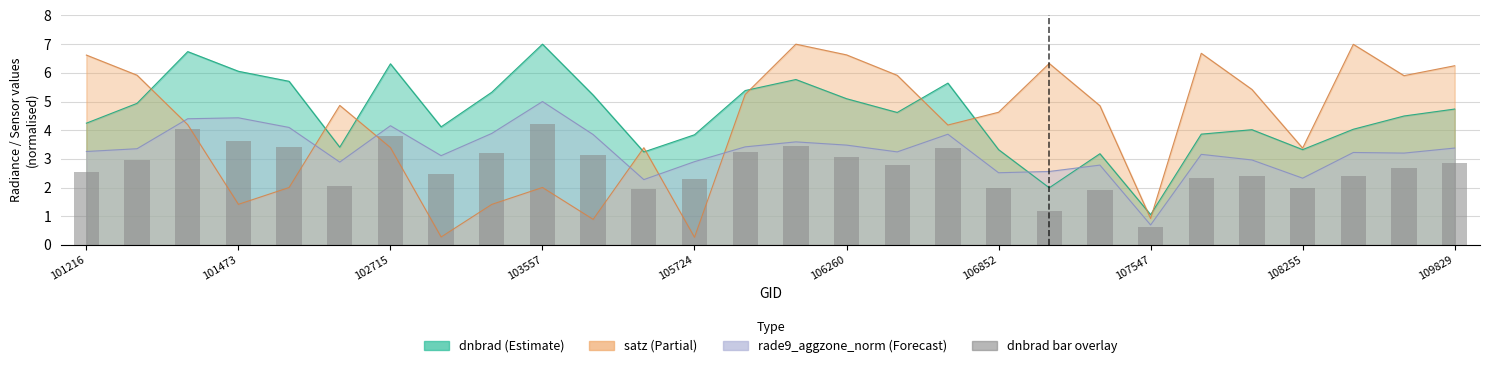

What is the difference between the values at 101216 and 20?

0.6